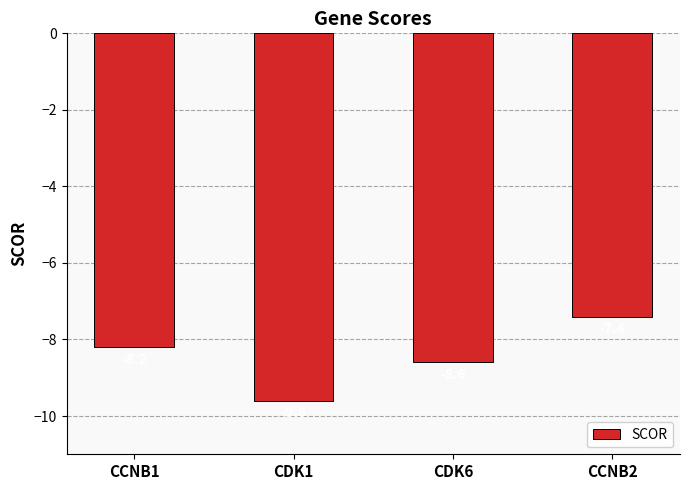

What is the sum of all values?

-33.8